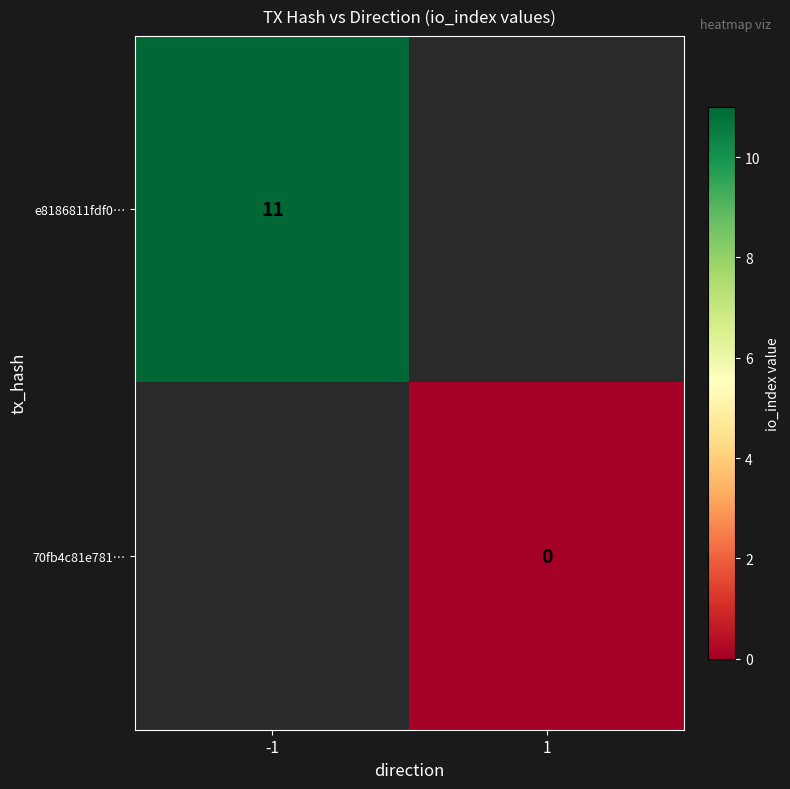

True or false: e8186811fdf0… has a value of 4 at -1.

False